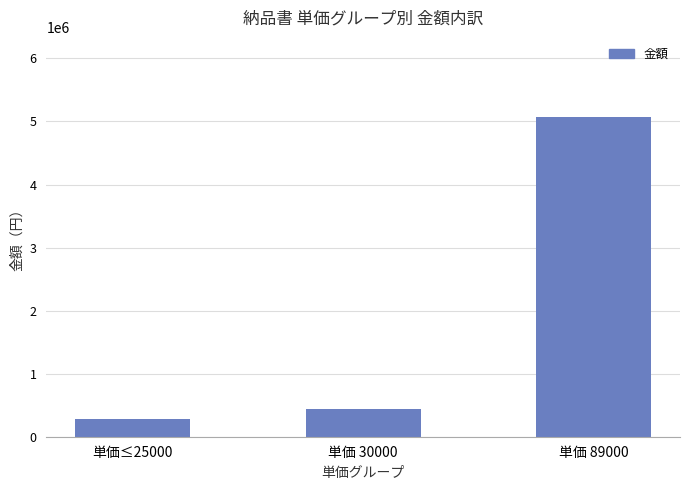

Is it true that the value at 単価 89000 is 8109037?

False